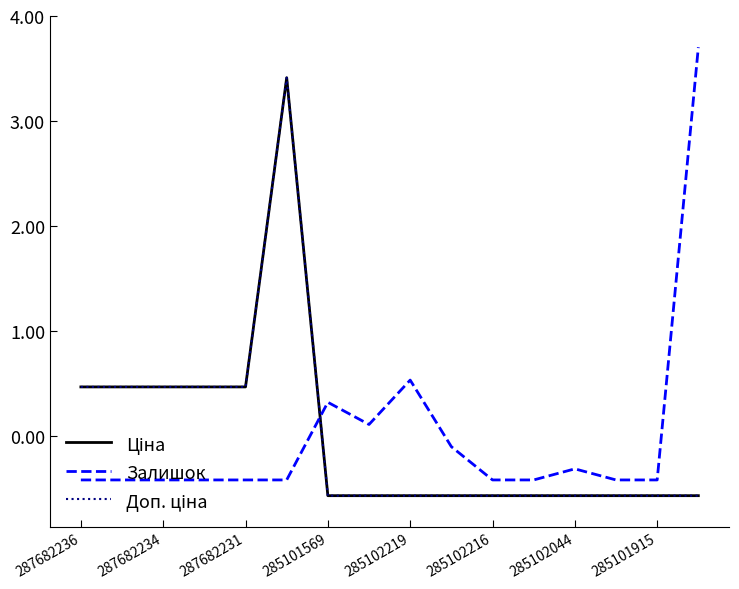

Is this an area chart (filled region under the line)?

No